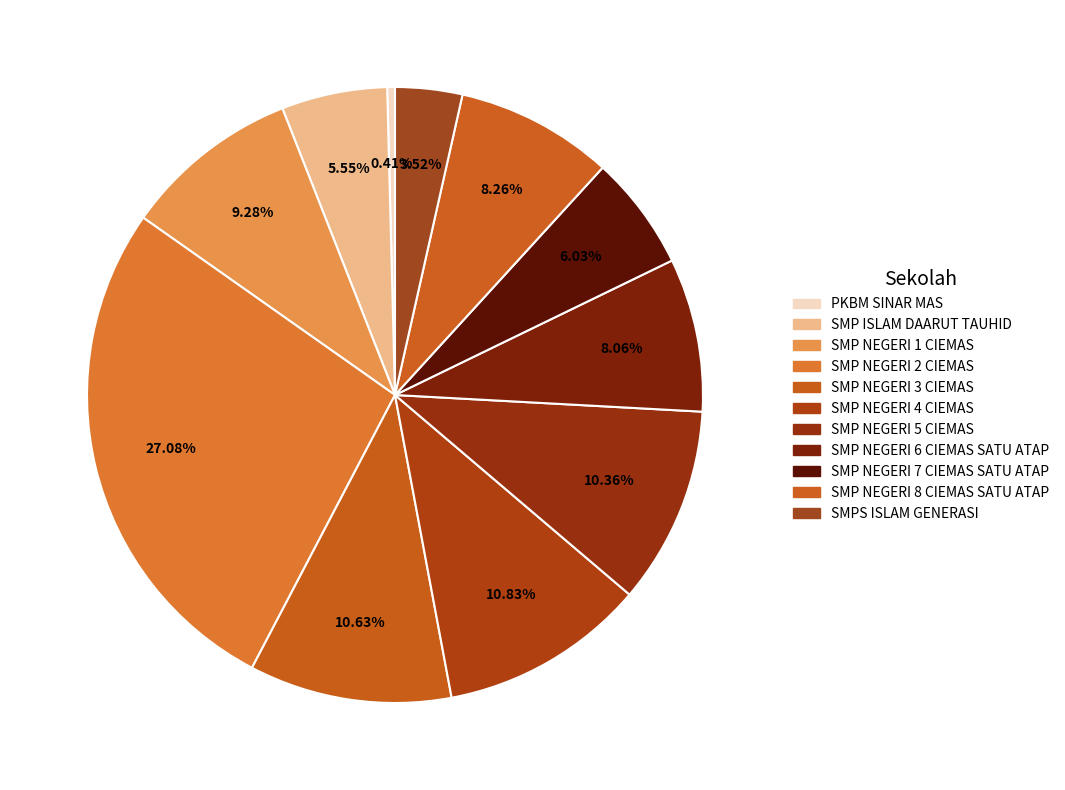

Is there any slice that represents more than half of the pie?

No